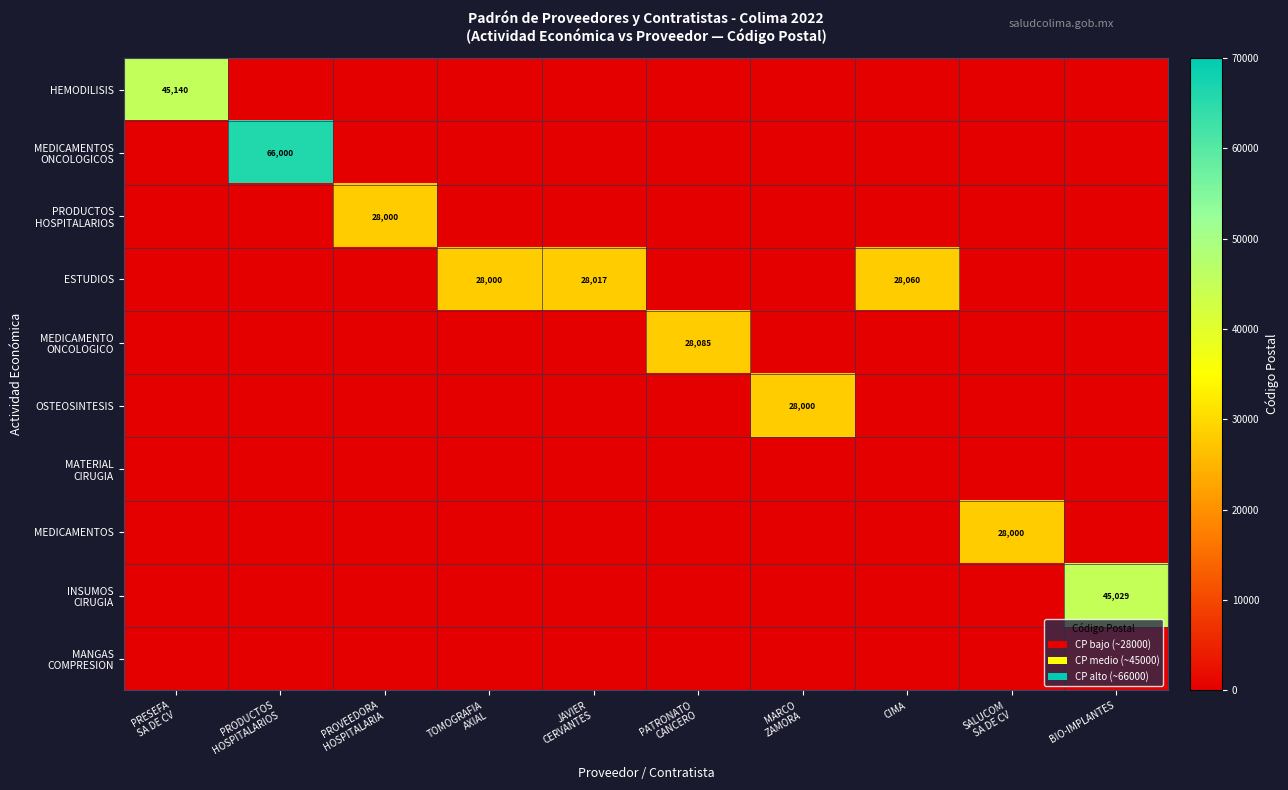

Which series changed the most between JAVIER CERVANTES and CIMA?

ESTUDIOS